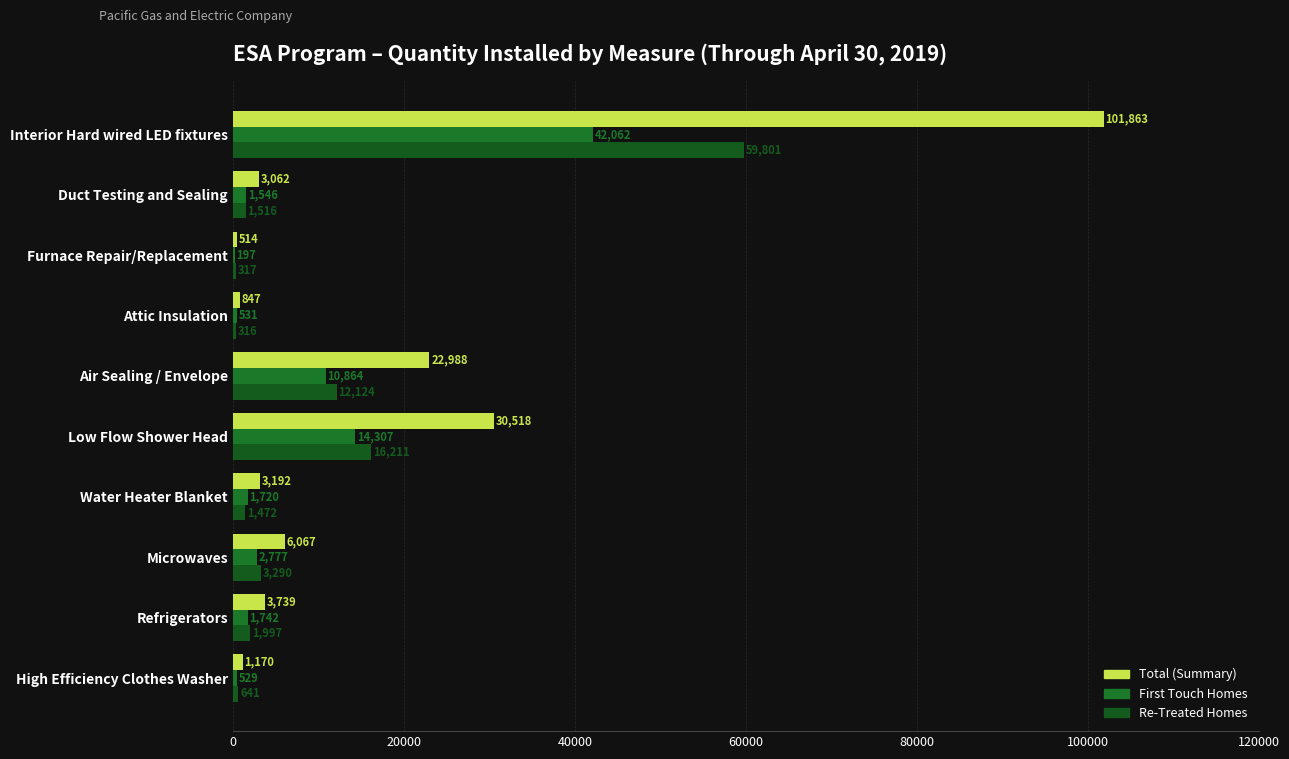

How many categories are shown in the chart?

10